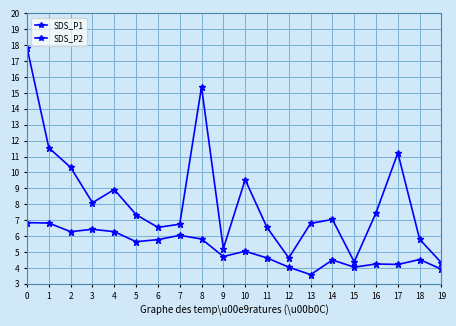

Is this an area chart (filled region under the line)?

No